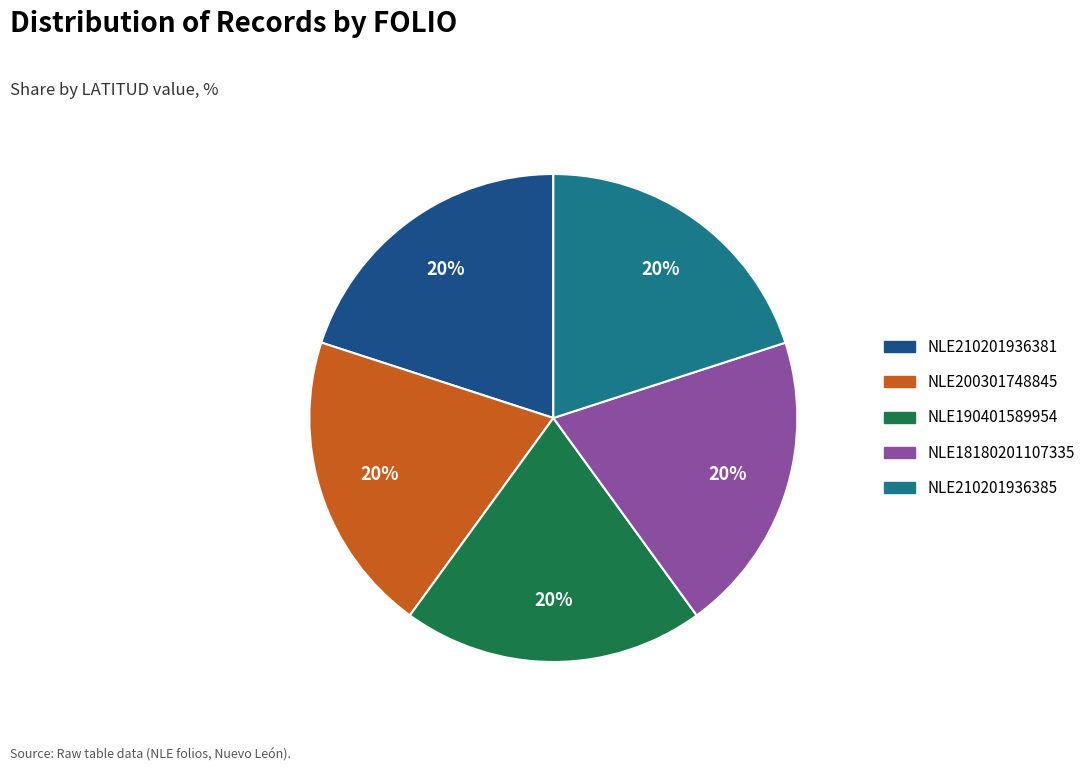

The NLE200301748845 slice represents 9% of the pie. True or false?

False